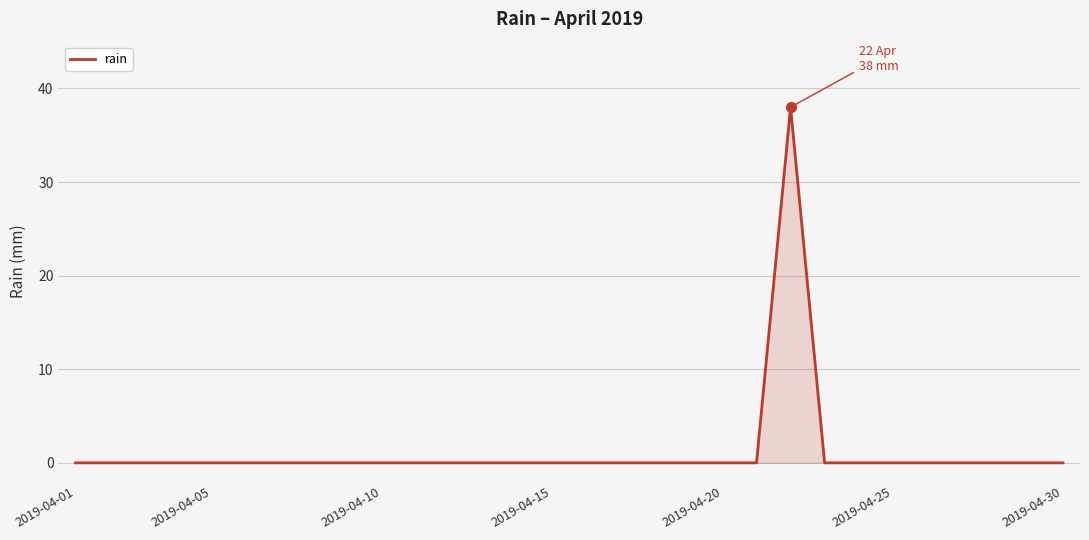

What is the difference between the maximum and minimum values?

38